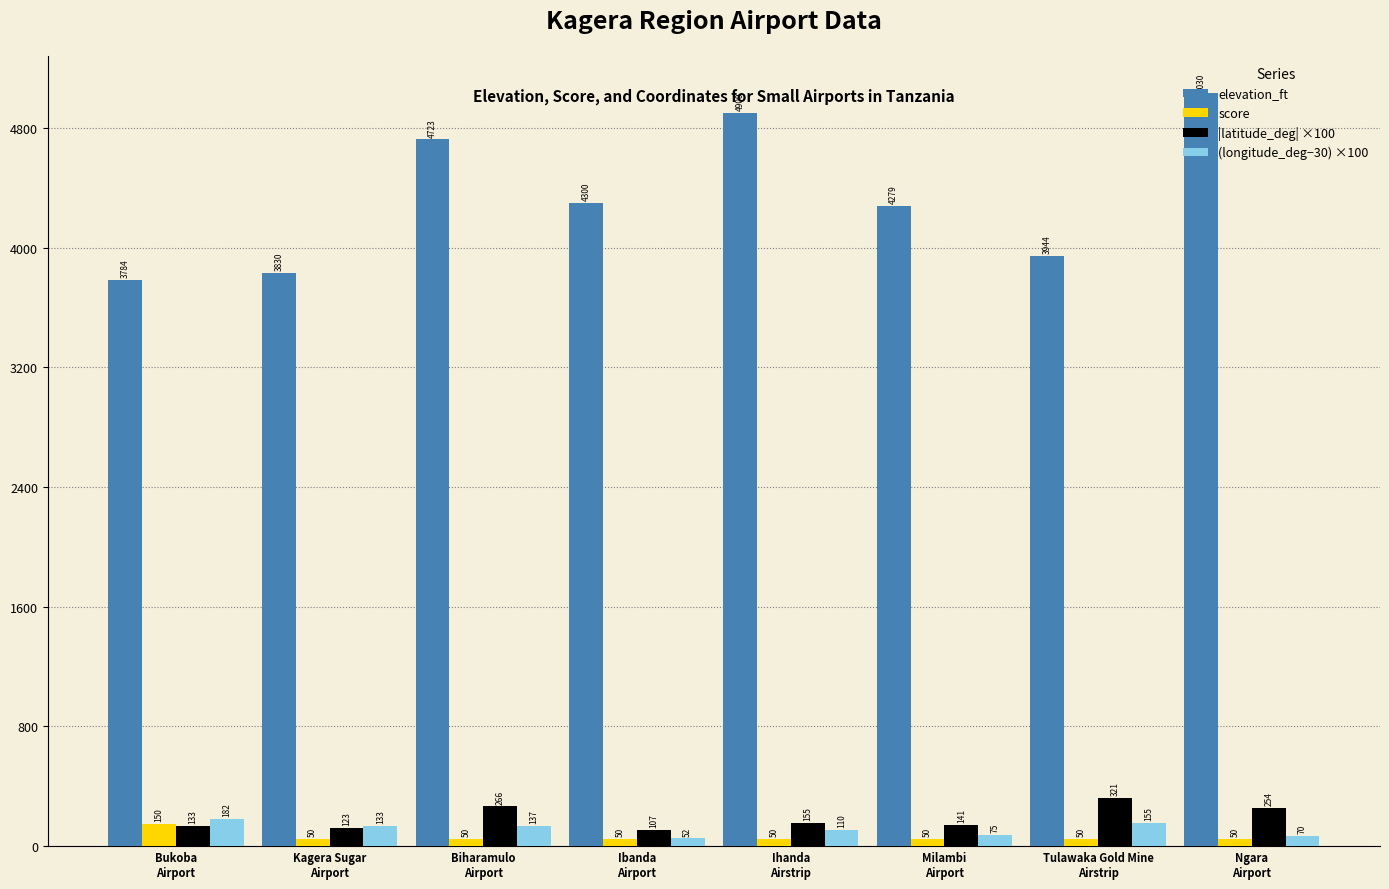

Which series has the largest total across all categories?

elevation_ft